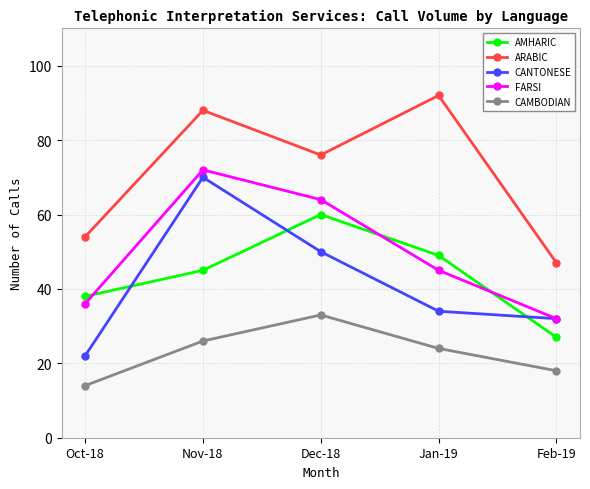

What is the difference between the ARABIC values at Nov-18 and Jan-19?

4